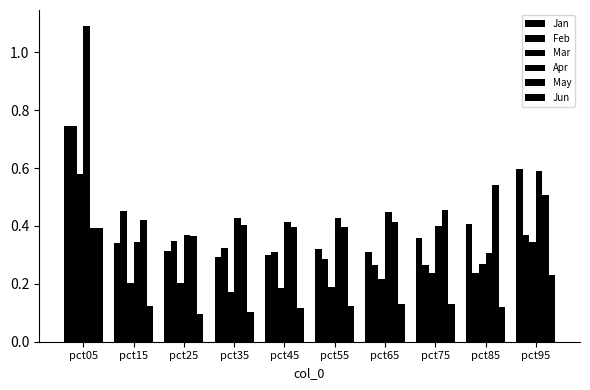

Which series has the largest total across all categories?

Apr